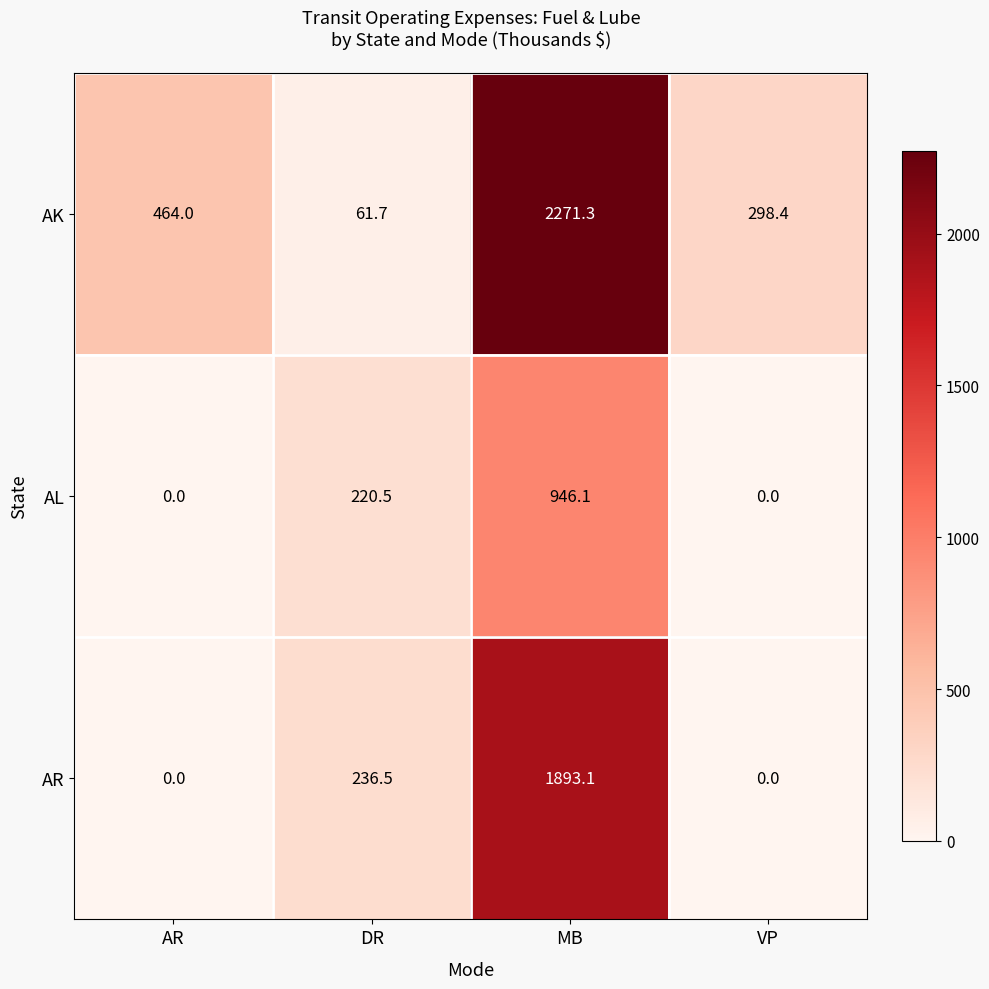

At which label does AL first exceed 220?

DR